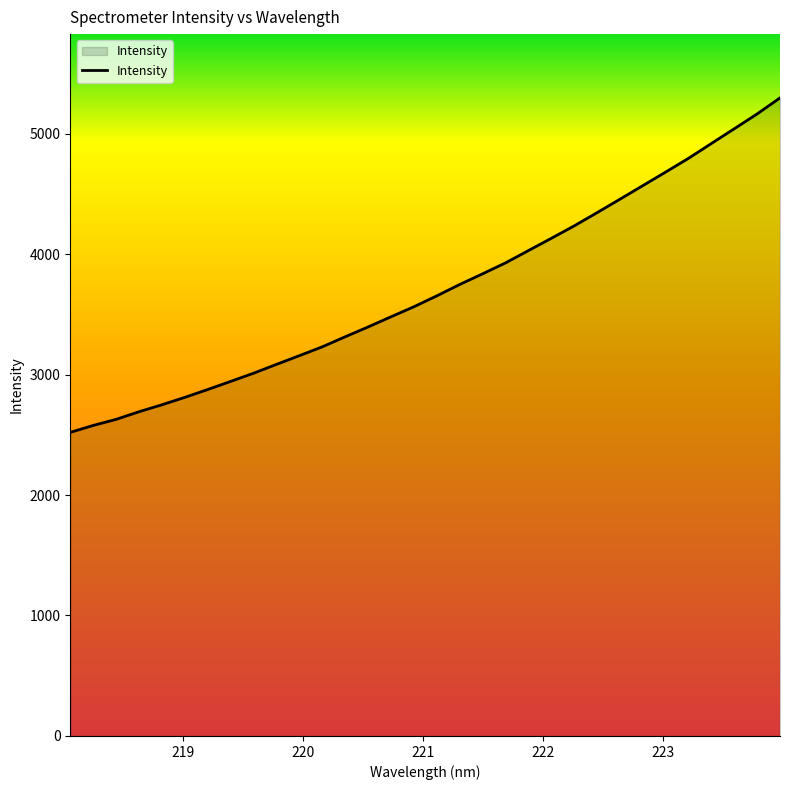

What is the maximum value shown in the chart?

5296.2